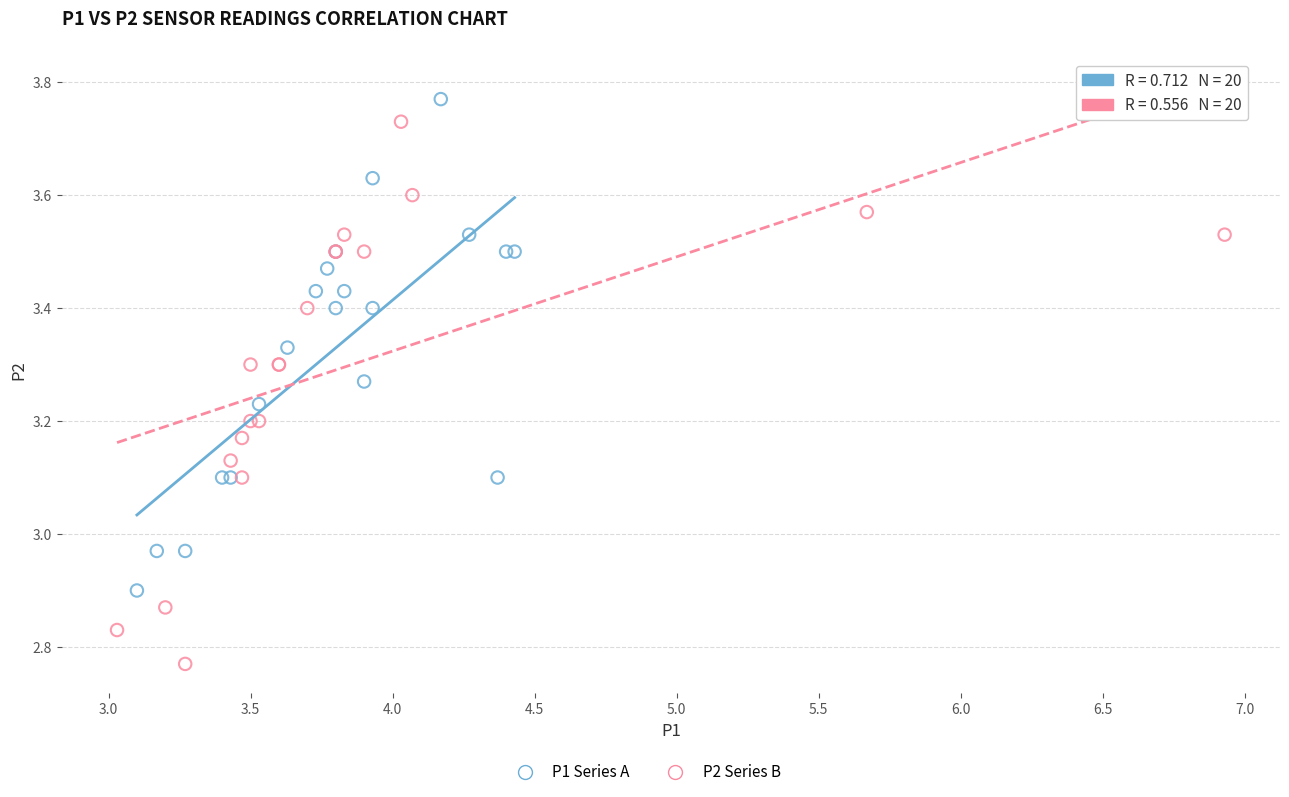

Which series reaches the minimum Y coordinate?

P2 Series B